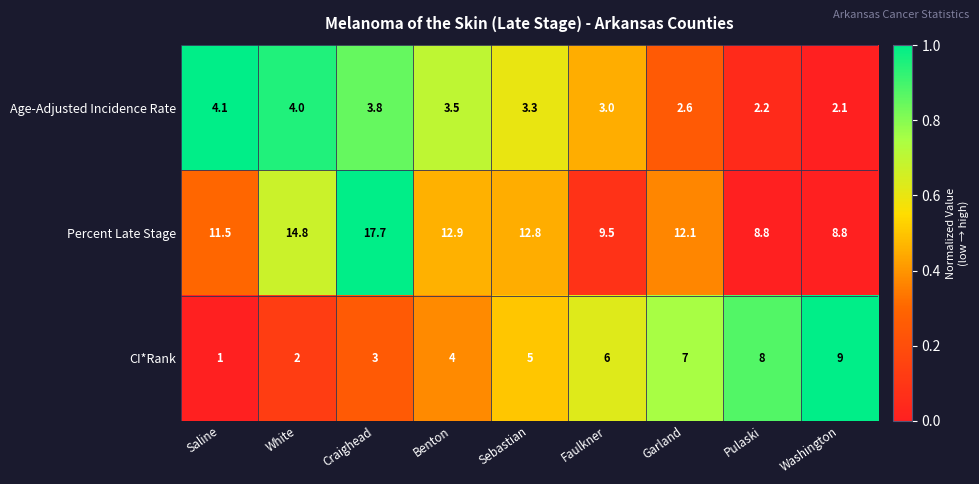

Which series has the largest total across all categories?

Percent Late Stage